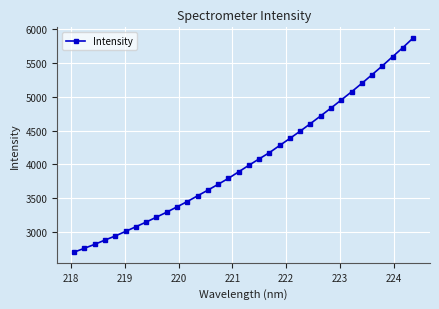

What is the average value?

4057.0